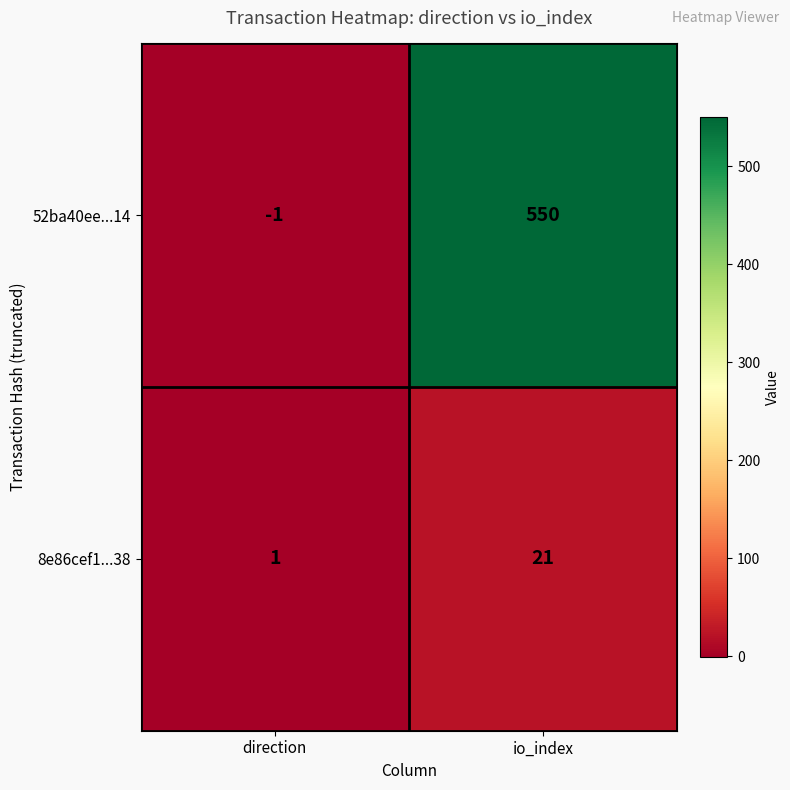

At which category does the chart reach its minimum across all series?

direction